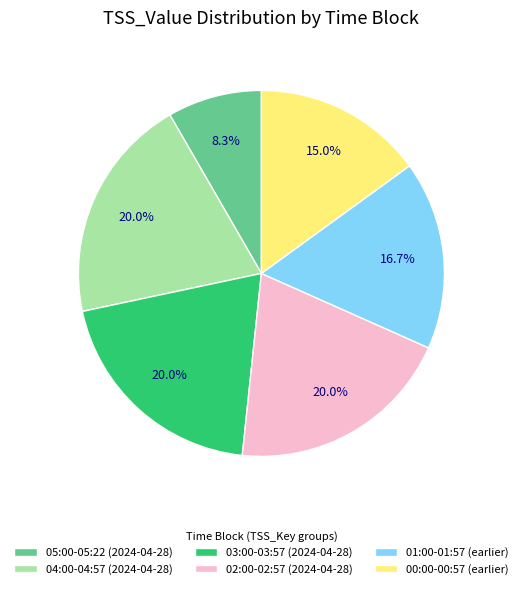

Combined, what portion of the pie is 00:00-00:57 (earlier) and 01:00-01:57 (earlier)?

31.7%